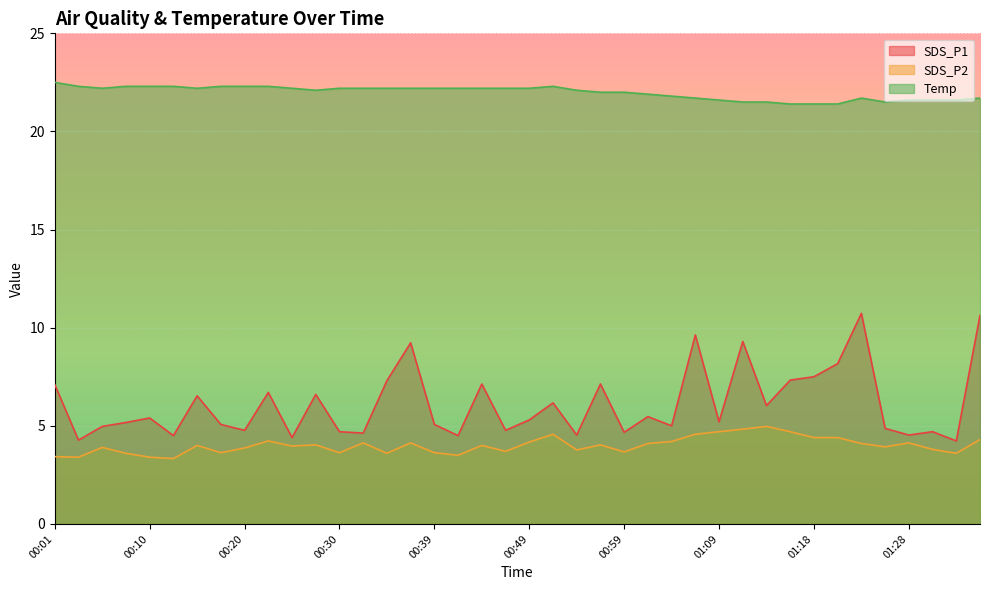

True or false: SDS_P2 has a value of 7.3 at 00:32.

False